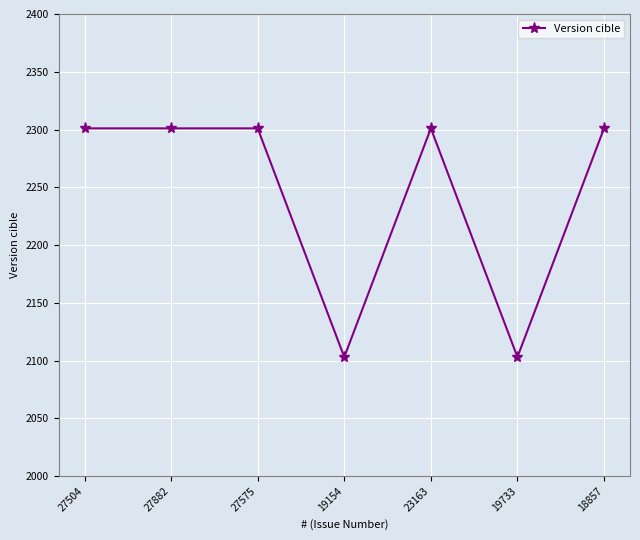

What is the ratio of the value at 18857 to the value at 27504?

1.0